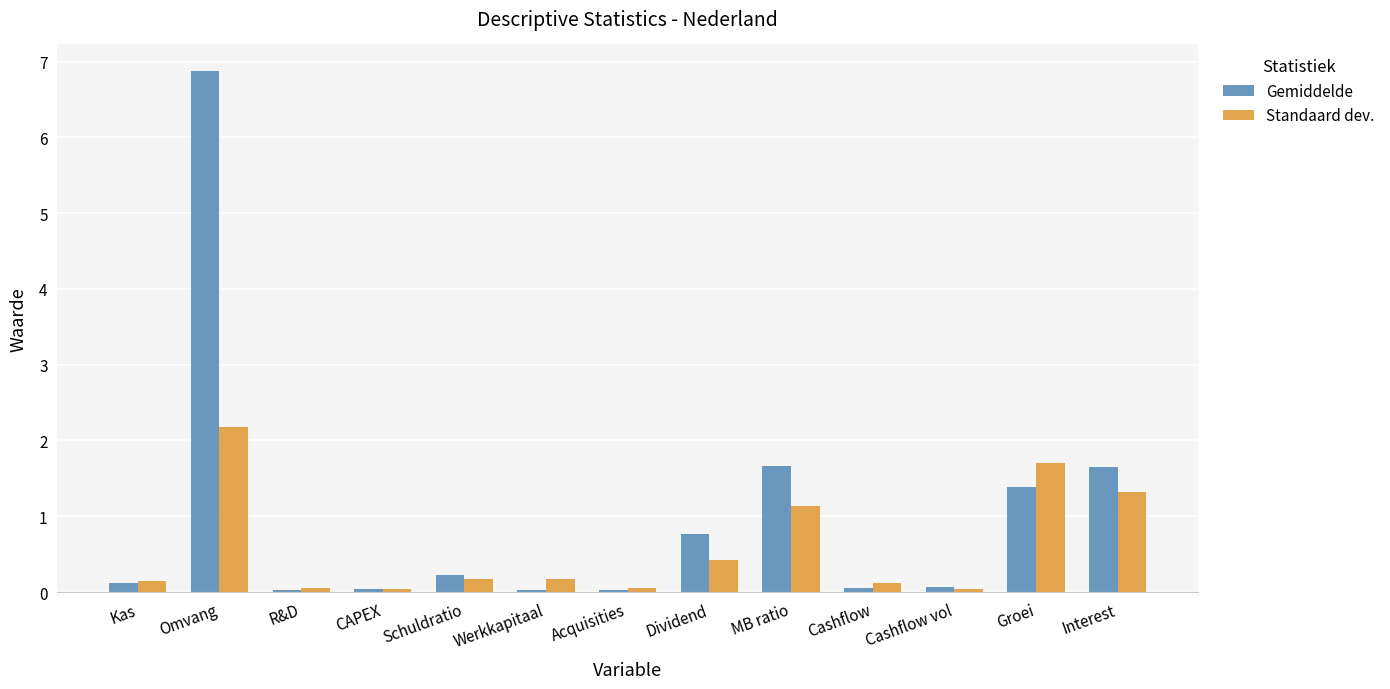

How many groups of bars are there?

13